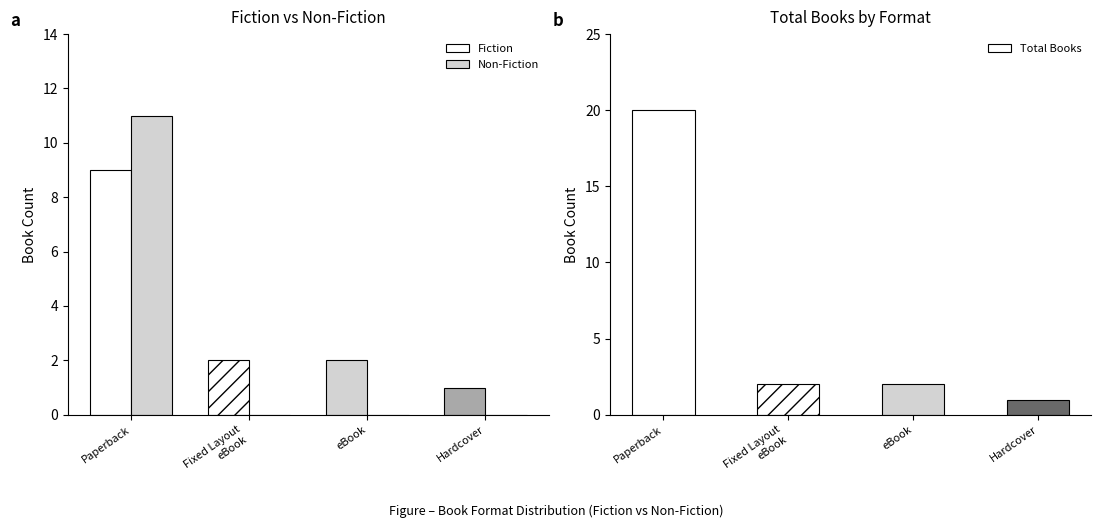

Reading right to left, extract all data points from this chart.

Fiction: Hardcover=1	eBook=2	Fixed Layout
eBook=2	Paperback=9
Non-Fiction: Hardcover=0	eBook=0	Fixed Layout
eBook=0	Paperback=11
Total Books: Hardcover=1	eBook=2	Fixed Layout
eBook=2	Paperback=20